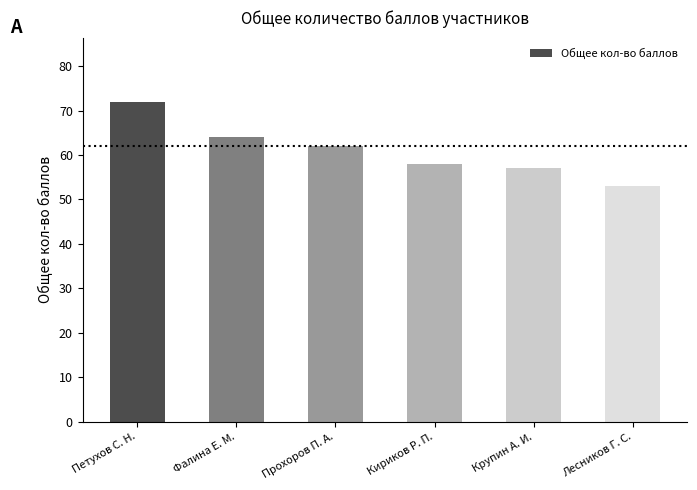

List the labels in order of value, largest first.

Петухов С. Н., Фалина Е. М., Прохоров П. А., Кириков Р. П., Крупин А. И., Лесников Г. С.